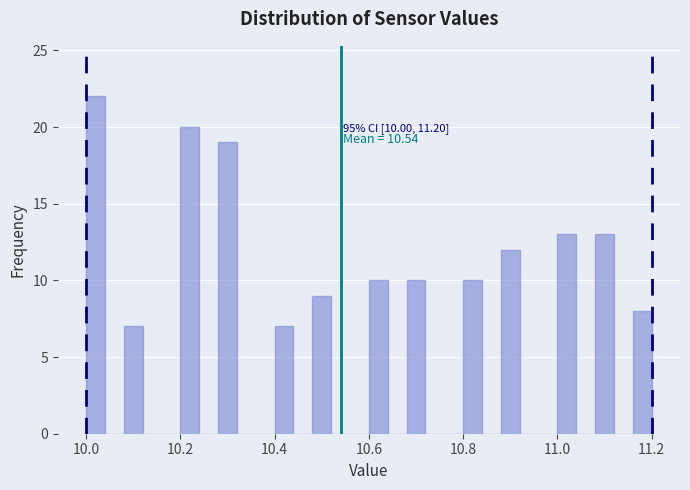

Read against the x-axis, roughly where is the centre of the tallest bar?

10.02